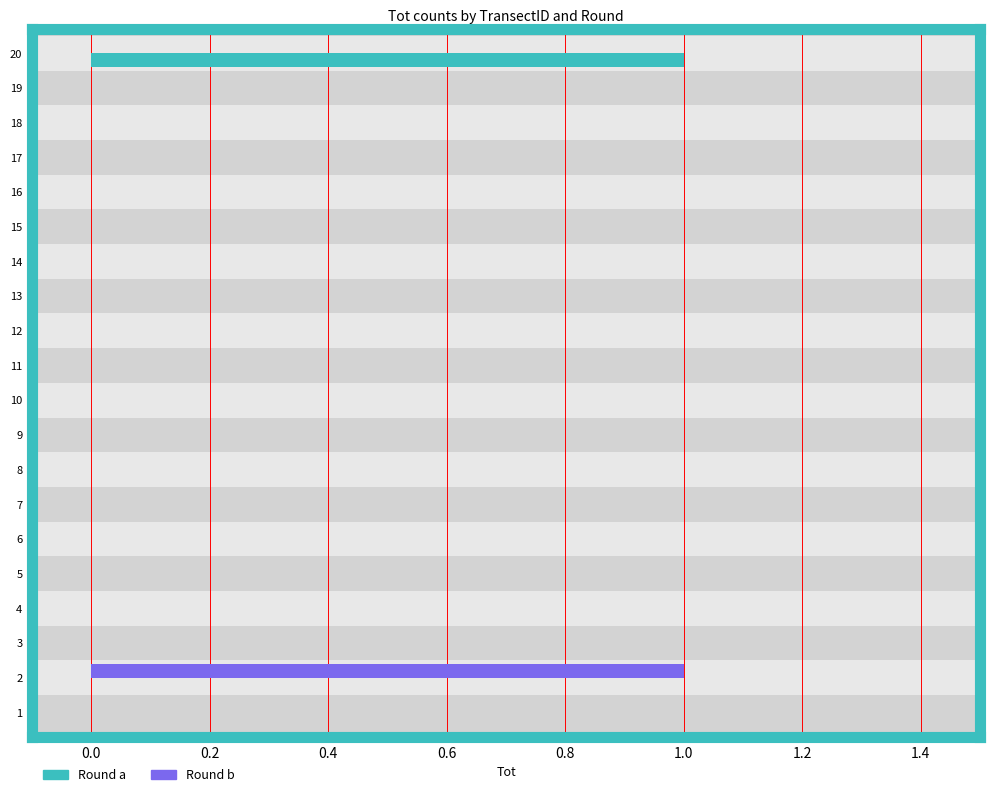

List the series in order of their peak value, lowest first.

Round b, Round a